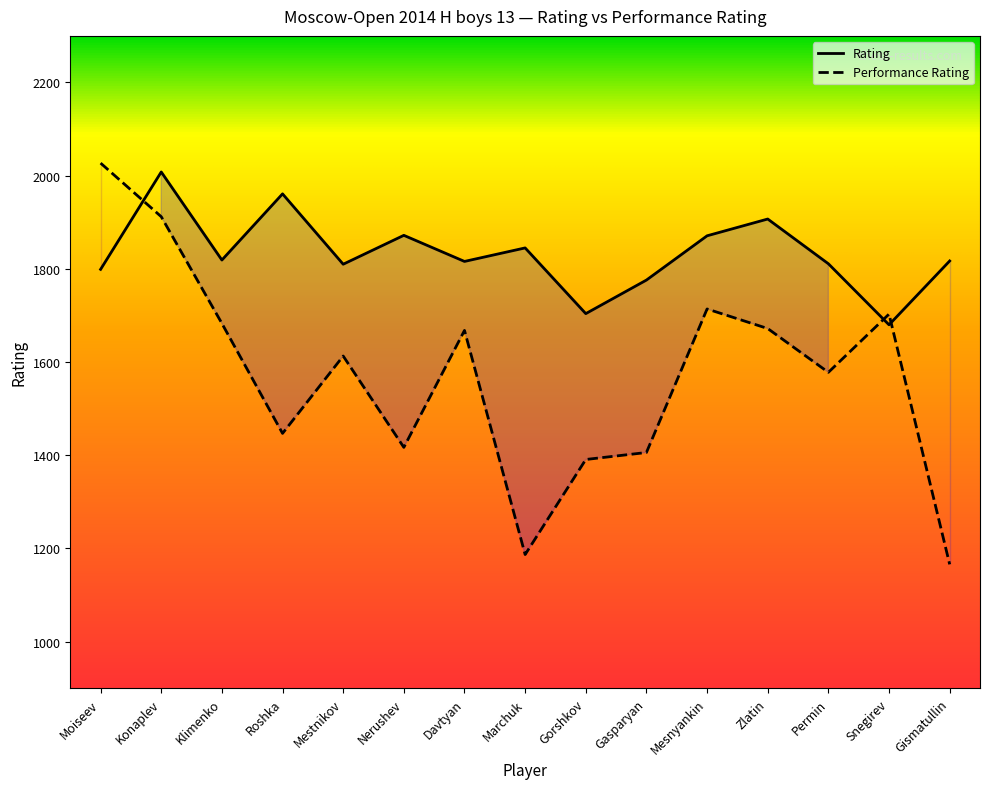

Where does the Performance Rating series first go above 1613?

Moiseev